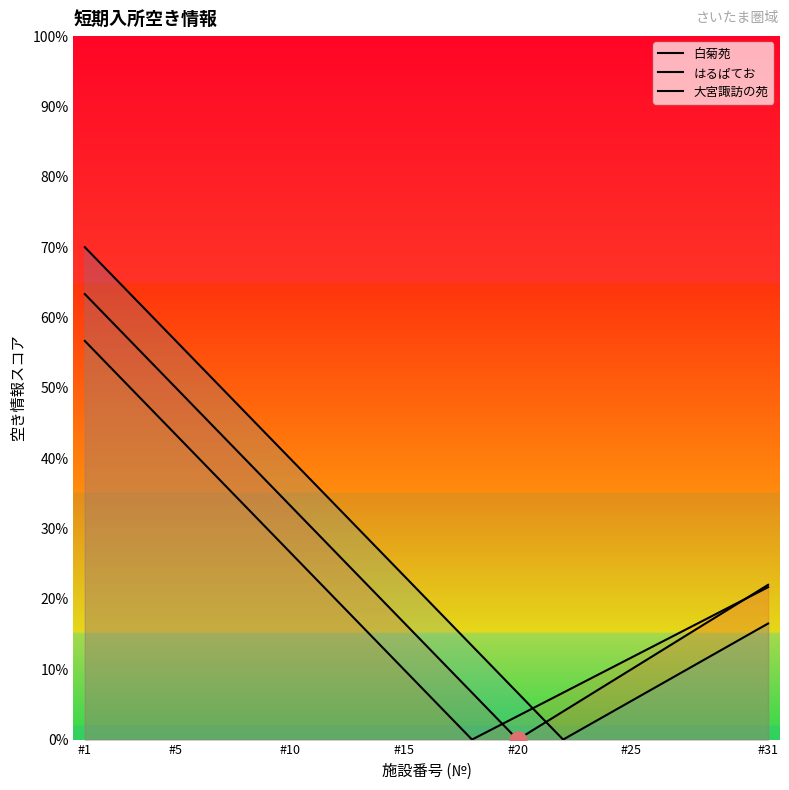

Reading left to right, what are all the values shown in this chart?

白菊苑: 63.3	60.0	56.7	53.3	50.0	46.7	43.3	40.0	36.7	33.3	30.0	26.7	23.3	20.0	16.7	13.3	10.0	6.7	3.3	0.0	2.0	4.0	6.0	8.0	10.0	12.0	14.0	16.0	18.0	20.0	22.0
はるぱてお: 56.7	53.3	50.0	46.7	43.3	40.0	36.7	33.3	30.0	26.7	23.3	20.0	16.7	13.3	10.0	6.7	3.3	0.0	1.7	3.3	5.0	6.7	8.3	10.0	11.7	13.3	15.0	16.7	18.3	20.0	21.7
大宮諏訪の苑: 70.0	66.7	63.3	60.0	56.7	53.3	50.0	46.7	43.3	40.0	36.7	33.3	30.0	26.7	23.3	20.0	16.7	13.3	10.0	6.7	3.3	0.0	1.8	3.7	5.5	7.3	9.2	11.0	12.8	14.7	16.5